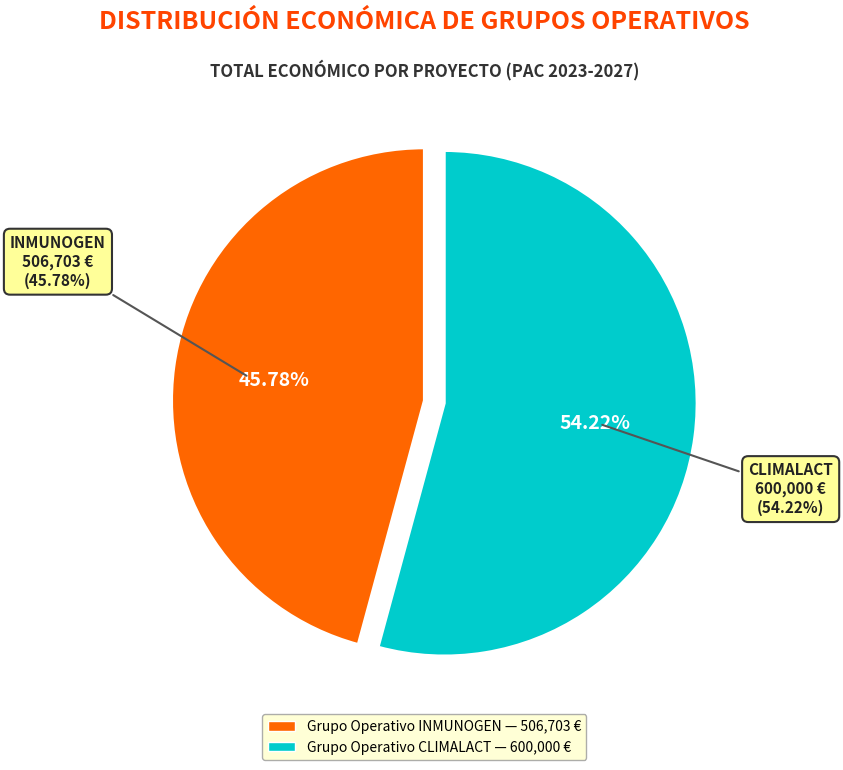

How many slices are in this pie chart?

2